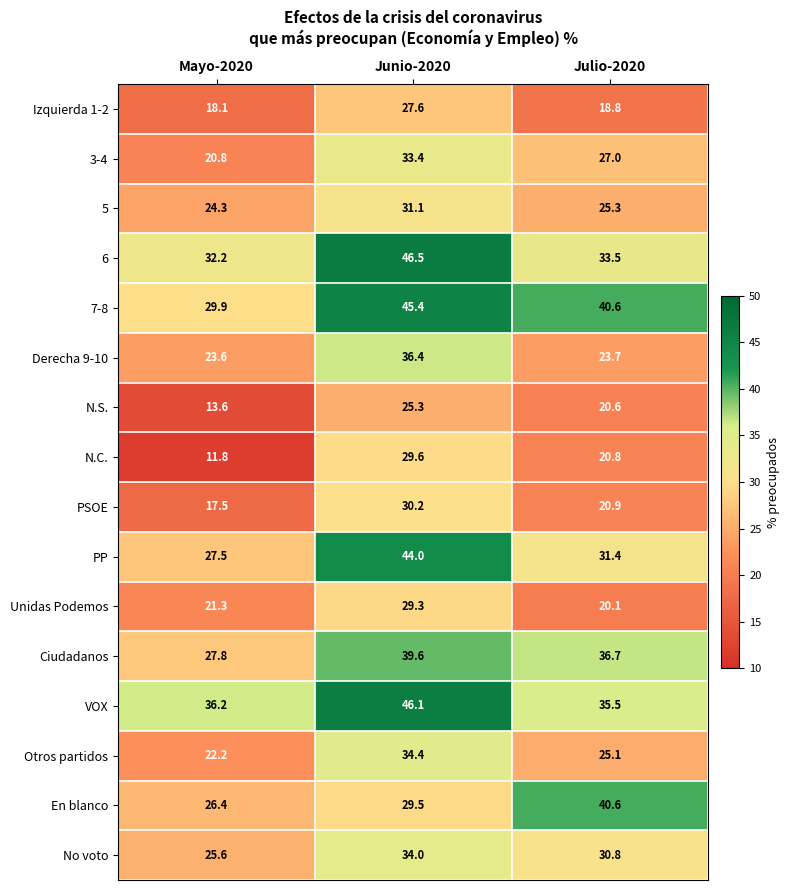

What is the spread (max minus min) of values at Junio-2020?

21.2